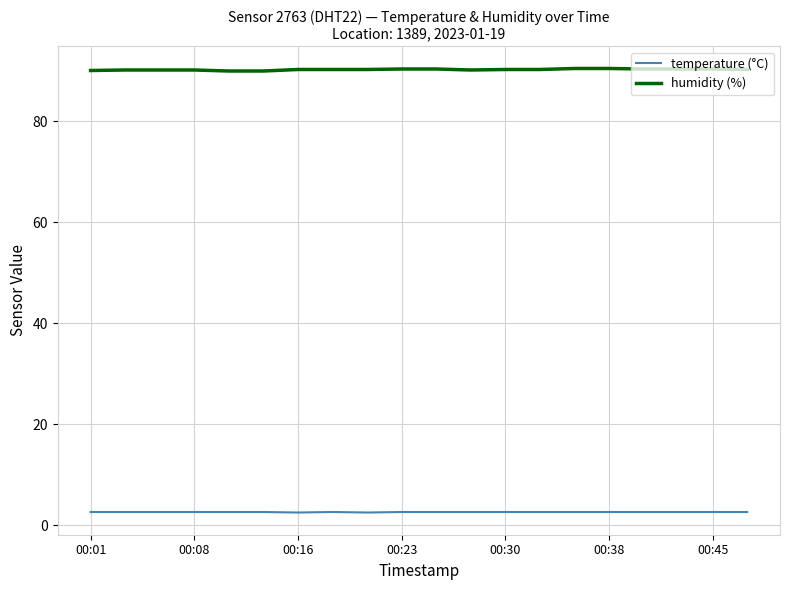

What is the smallest value displayed?

2.5